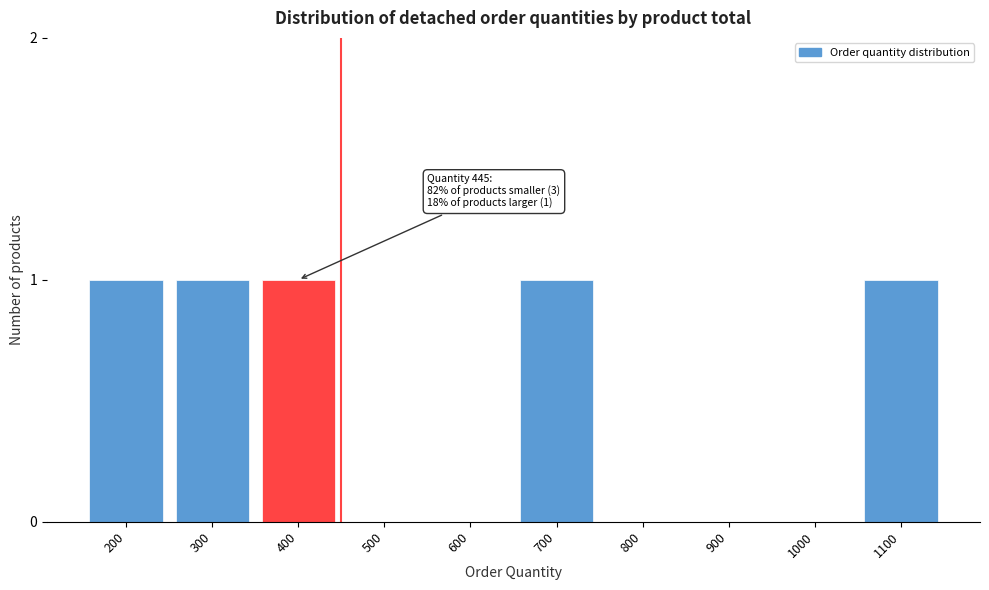

Reading left to right, transcribe all the data shown in this chart.

200=1	300=1	400=1	500=0	600=0	700=1	800=0	900=0	1000=0	1100=1